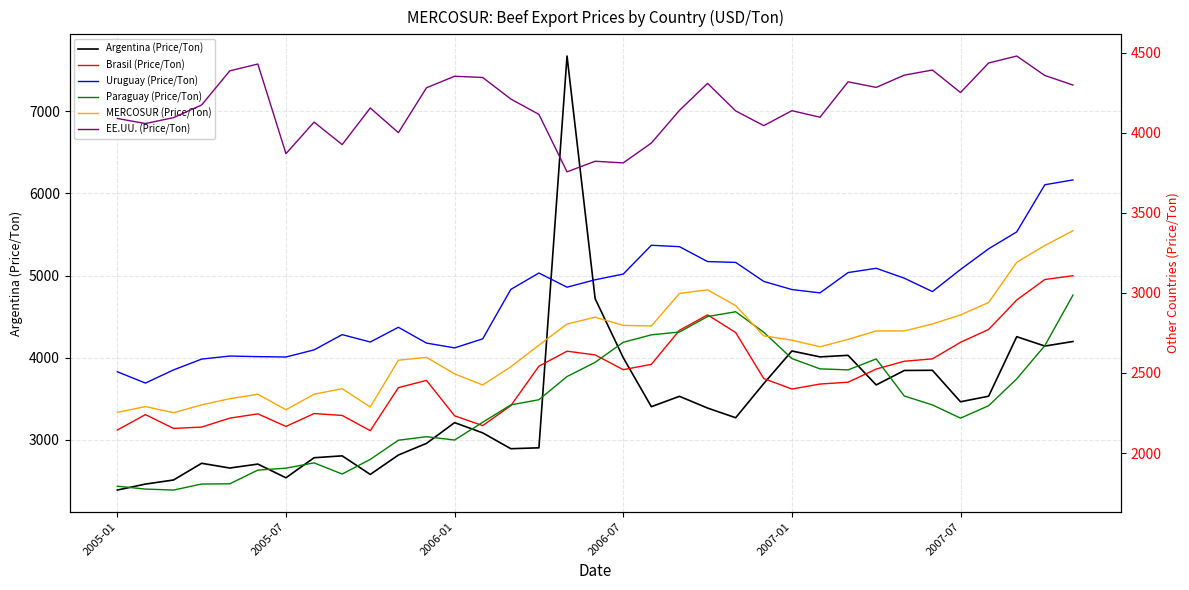

Which series has the widest spread of values?

Argentina (Price/Ton)